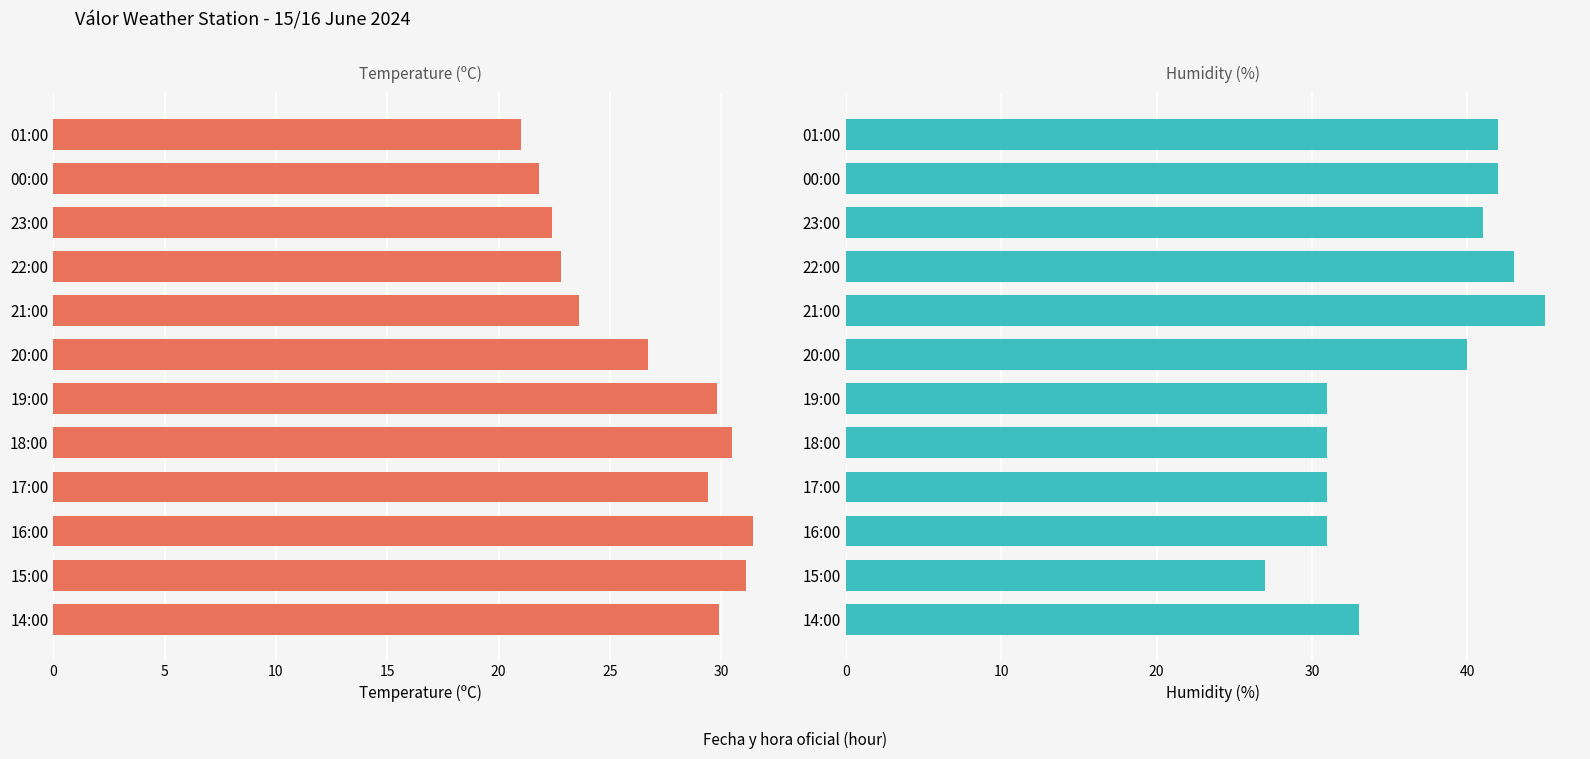

Rank the series by their average value, from highest to lowest.

Humidity (%), Temperature (ºC)